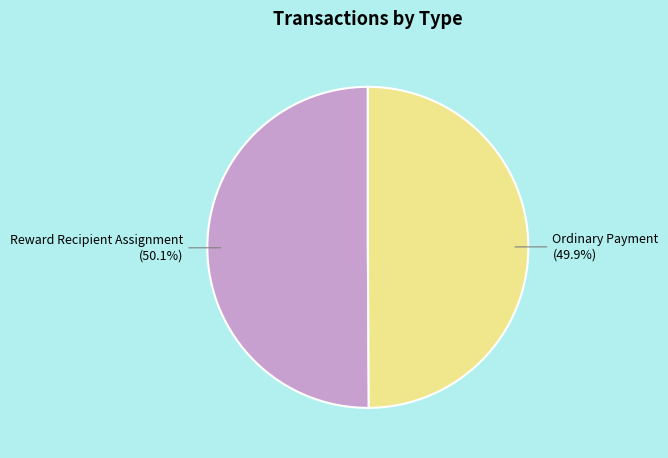

Is there a majority slice in this chart?

Yes